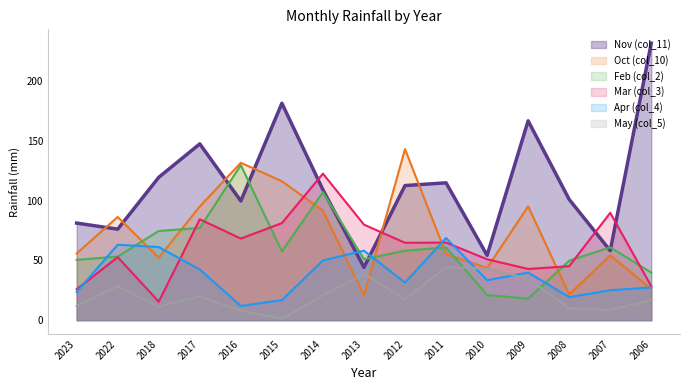

What is the total value across all series at 2017?

466.9